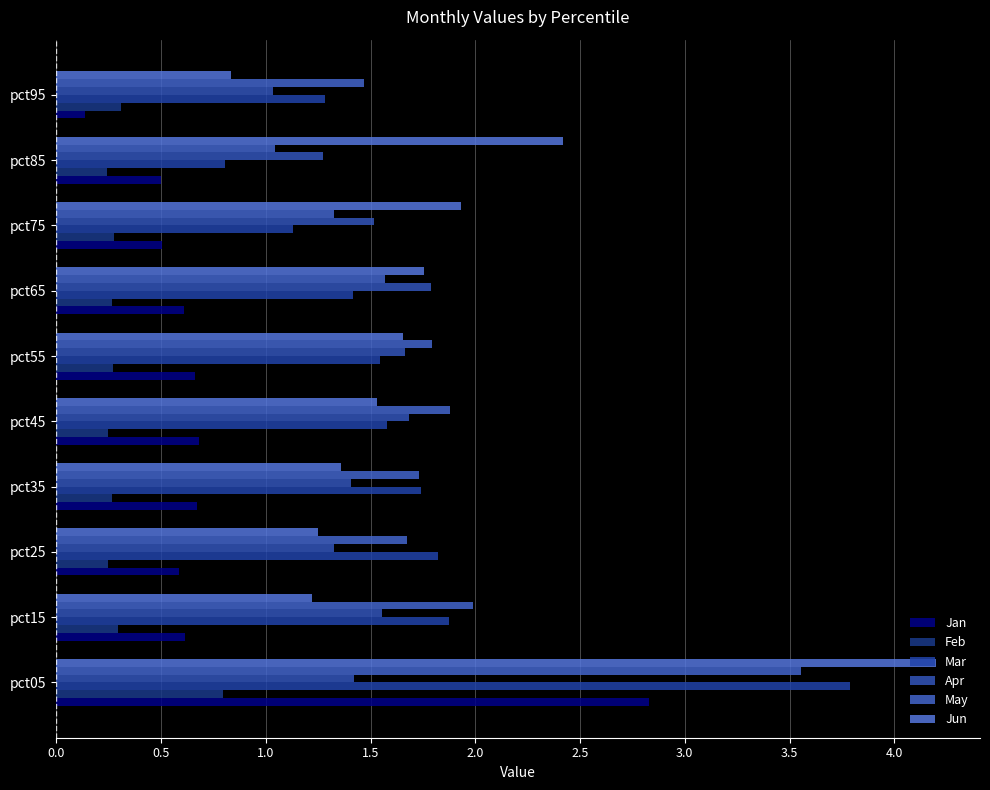

List the series in order of their peak value, lowest first.

Feb, Apr, Jan, May, Mar, Jun